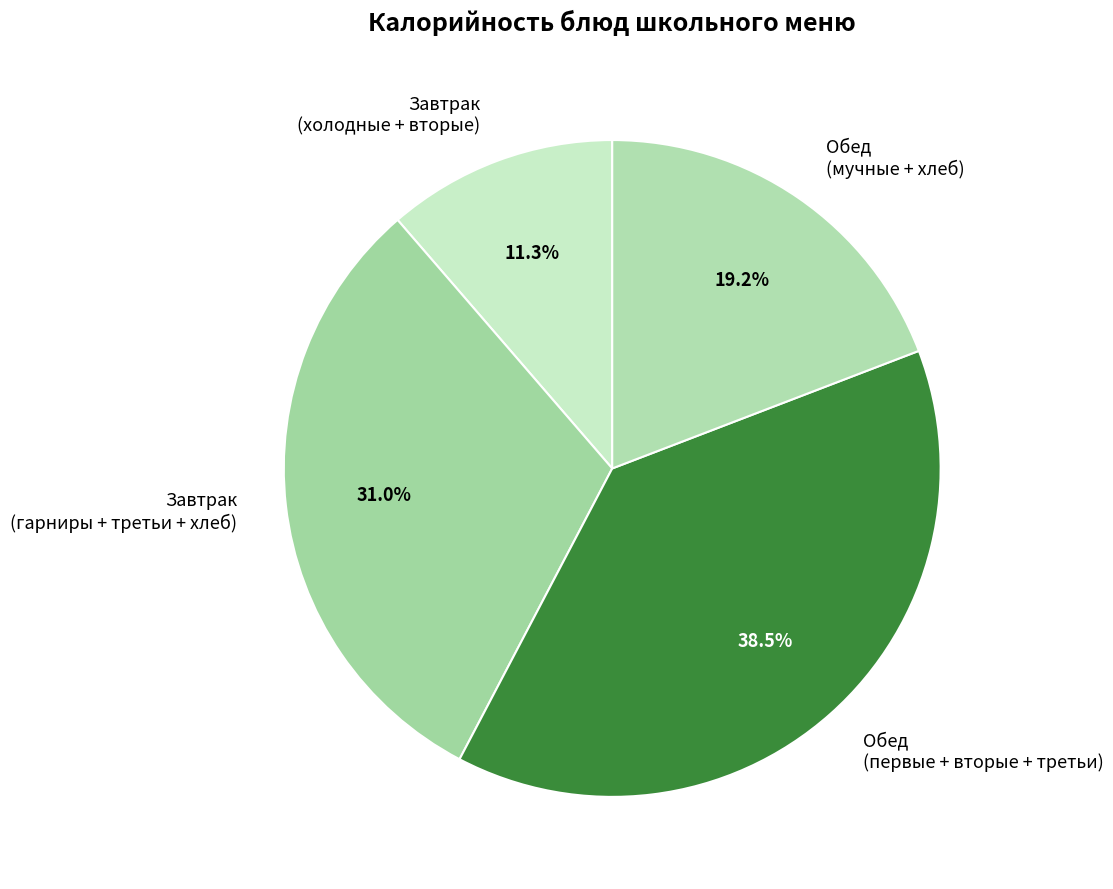

Is there a majority slice in this chart?

No